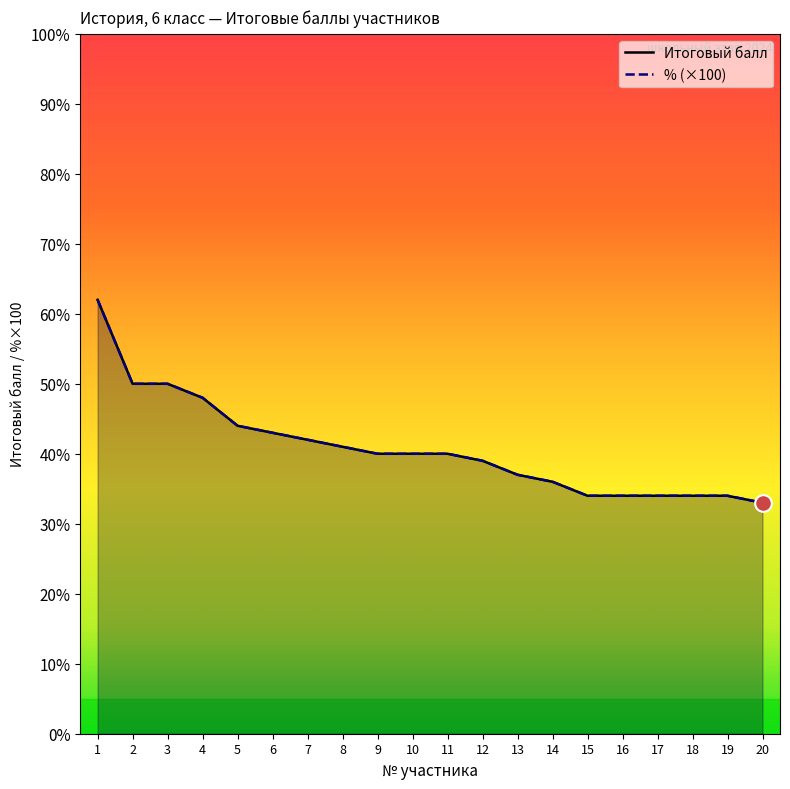

How many lines are shown in the chart?

2